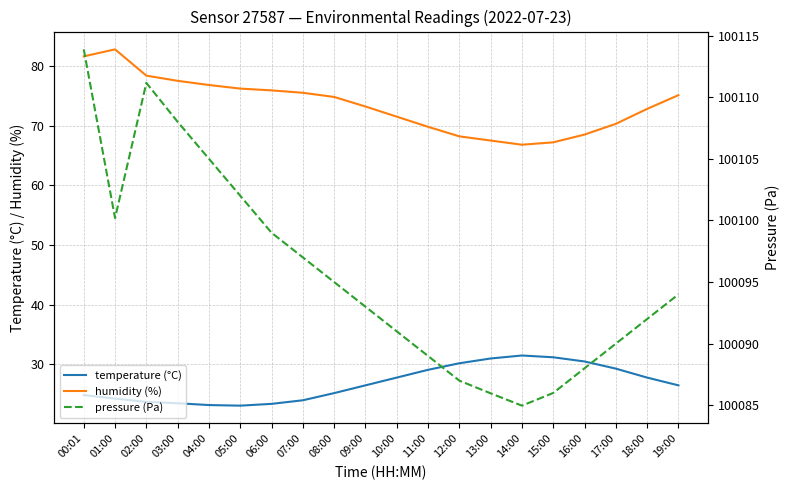

What is the total value across all series at 03:00?

100209.0